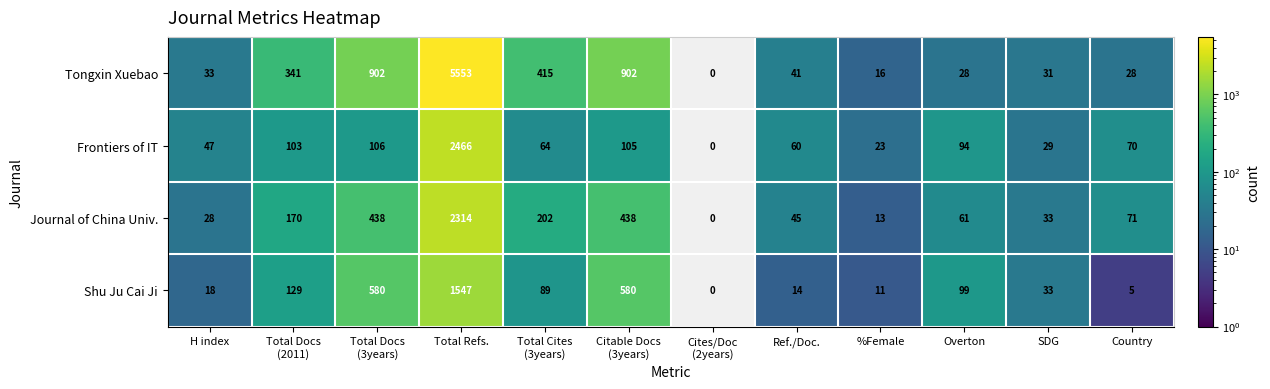

What is the sum of the Tongxin Xuebao values at H index and Total Refs.?

5586